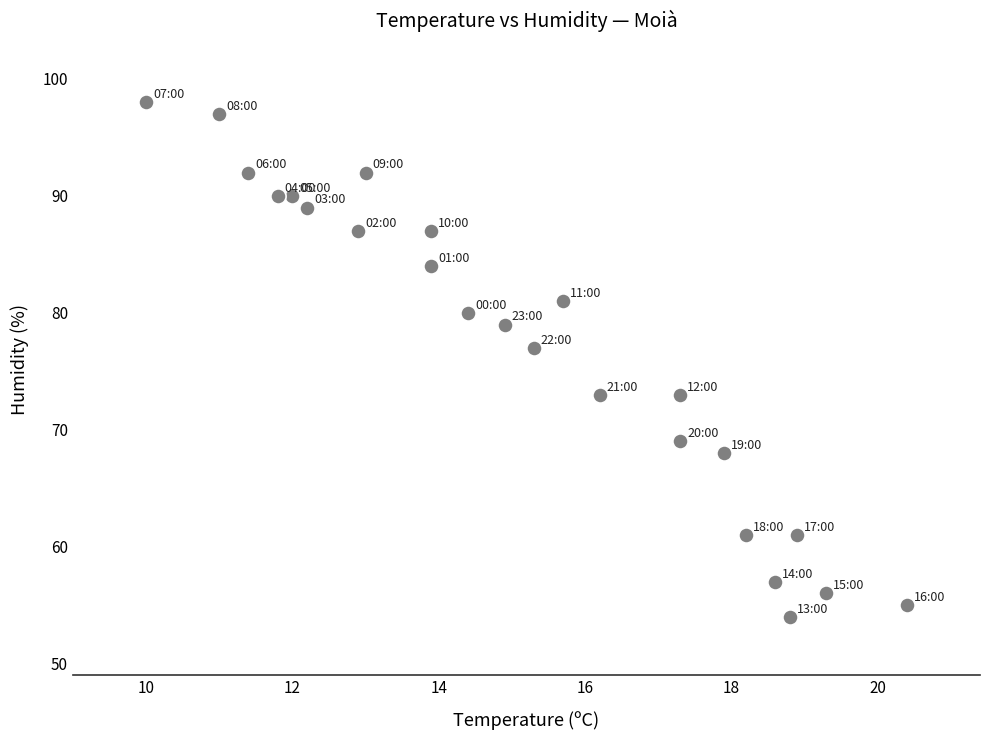

What Y value in the scatter plot is closest to 76?

77